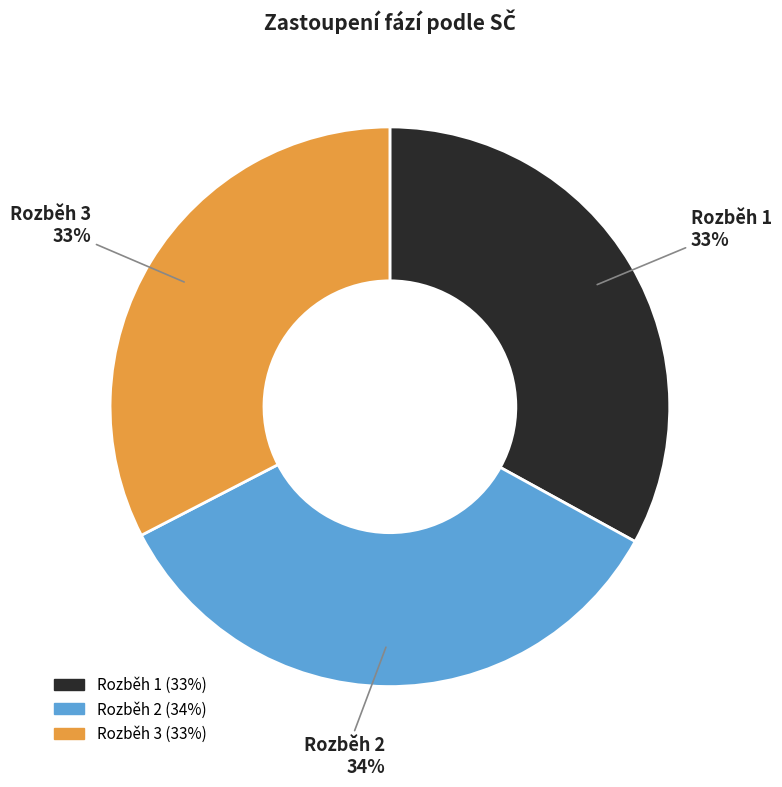

Which has a higher value, Rozběh 3 or Rozběh 2?

Rozběh 2